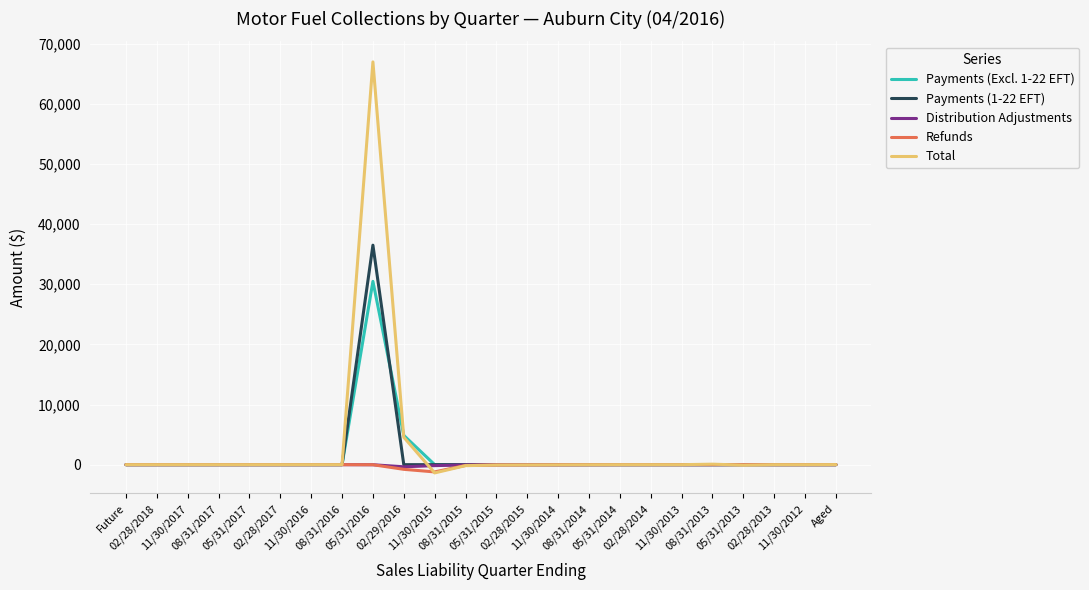

What is the difference between the Distribution Adjustments values at 11/30/2017 and 02/29/2016?

353.8